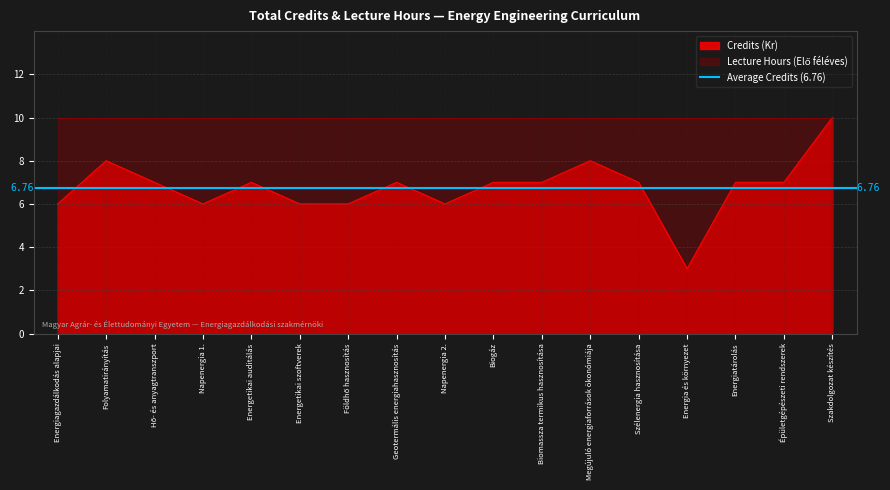

What is the label of the 7th point from the left?

Földhő hasznosítás